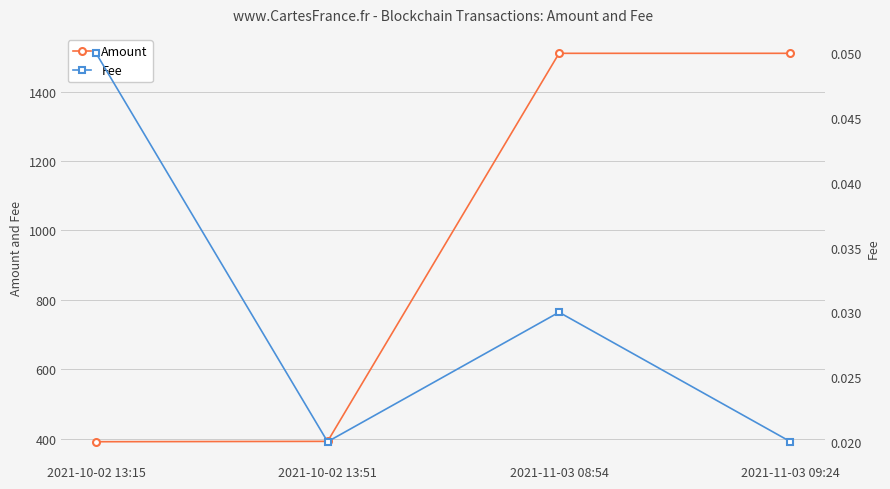

Where does the Amount series first go above 1509?

2021-11-03 08:54